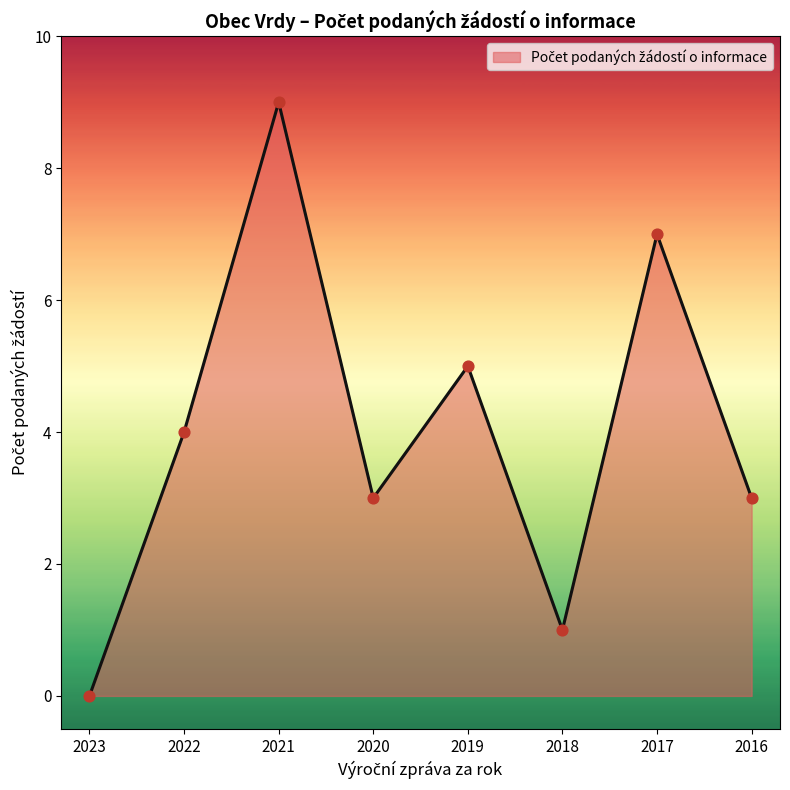

What is the change in value from 2018 to 2016?

+2